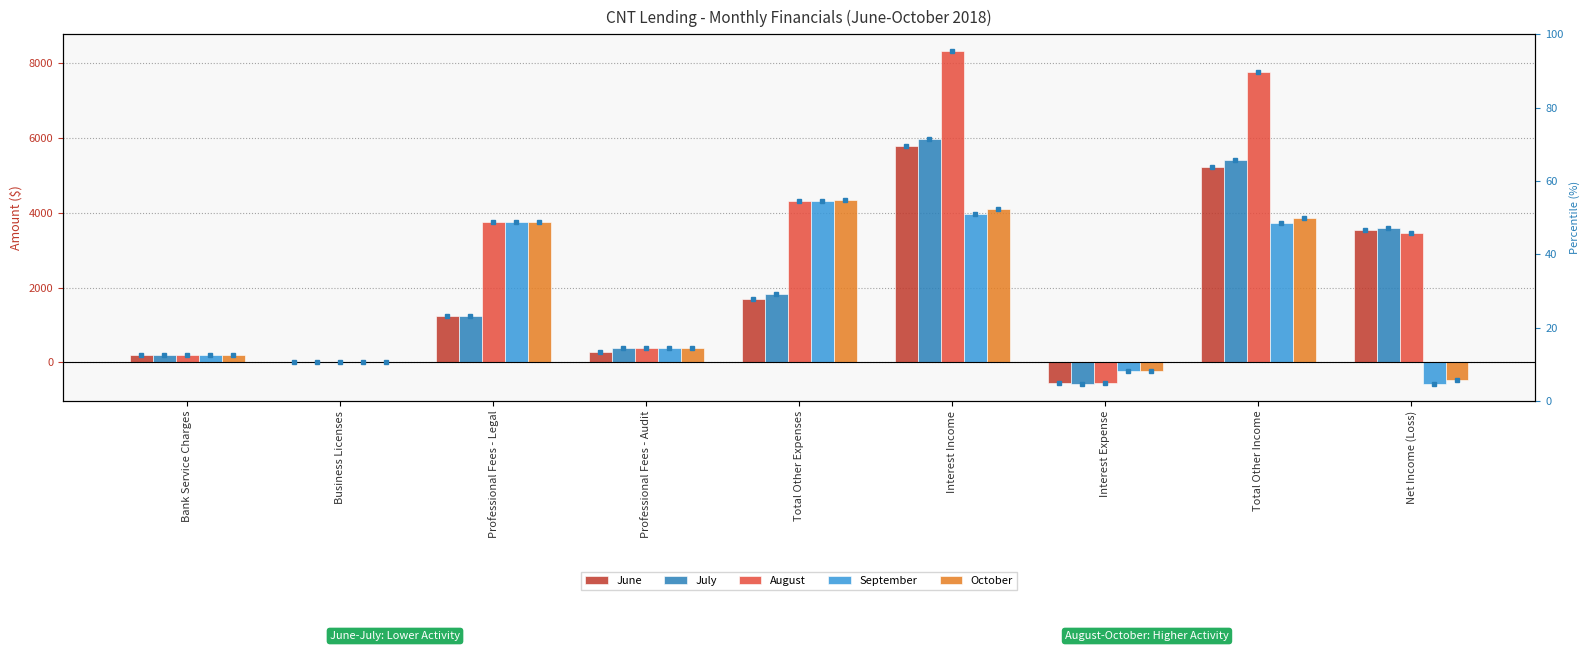

At which category does the chart reach its minimum across all series?

Net Income (Loss)